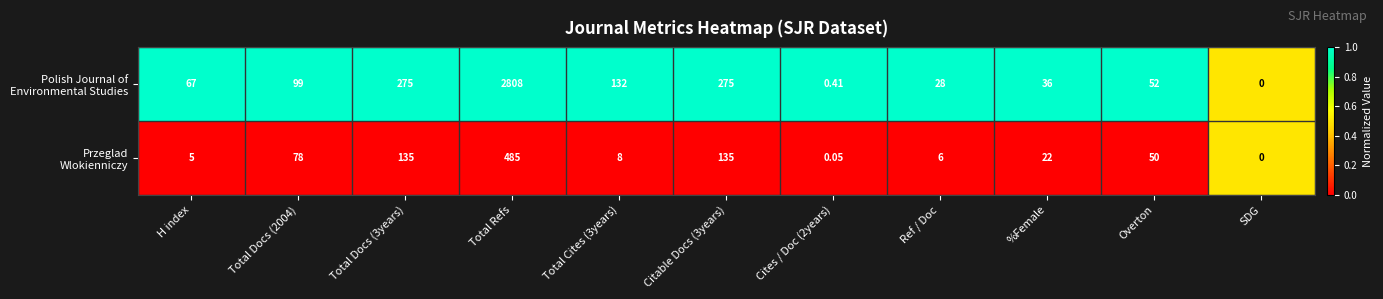

Which label corresponds to the largest value in the chart?

Total Refs